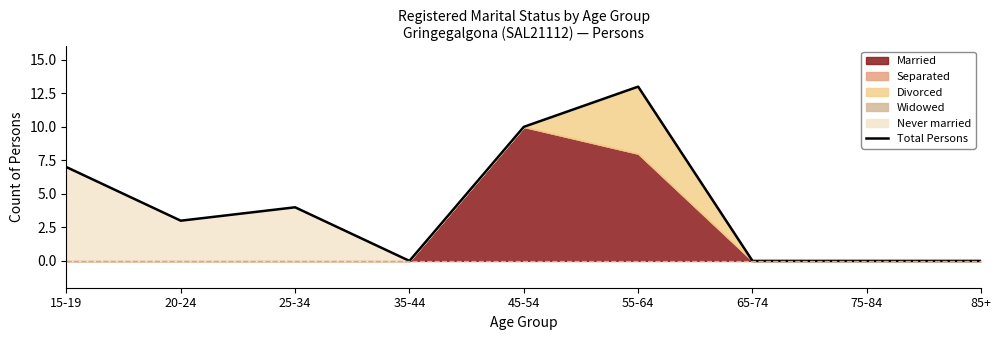

Reading left to right, list all the values displayed in this chart.

15-19=7	20-24=3	25-34=4	35-44=0	45-54=10	55-64=13	65-74=0	75-84=0	85+=0